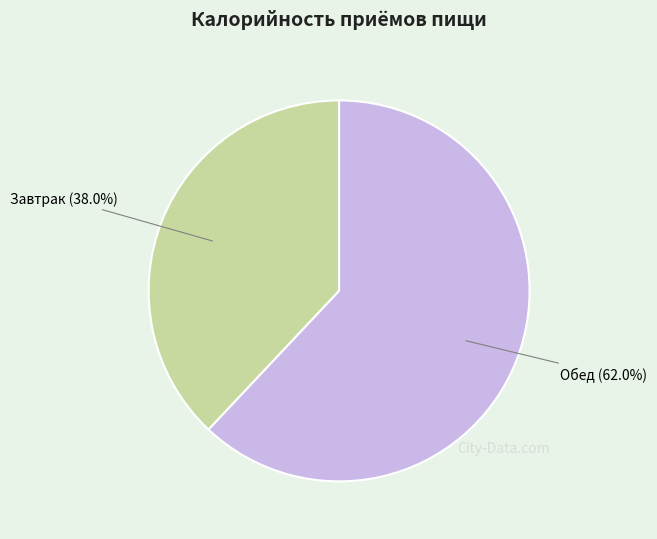

Count the number of slices in the pie.

2